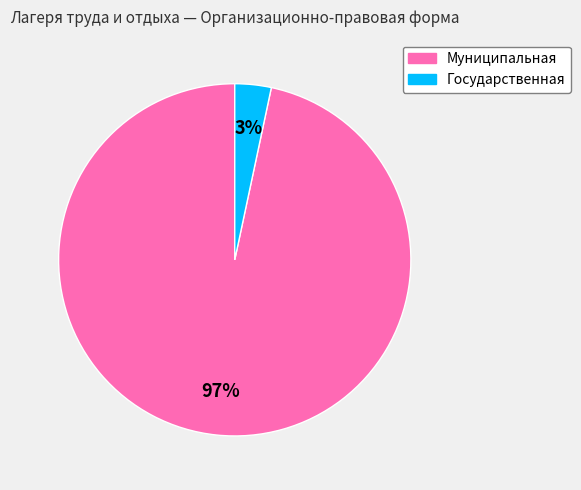

What is the smallest slice in the pie chart?

Государственная